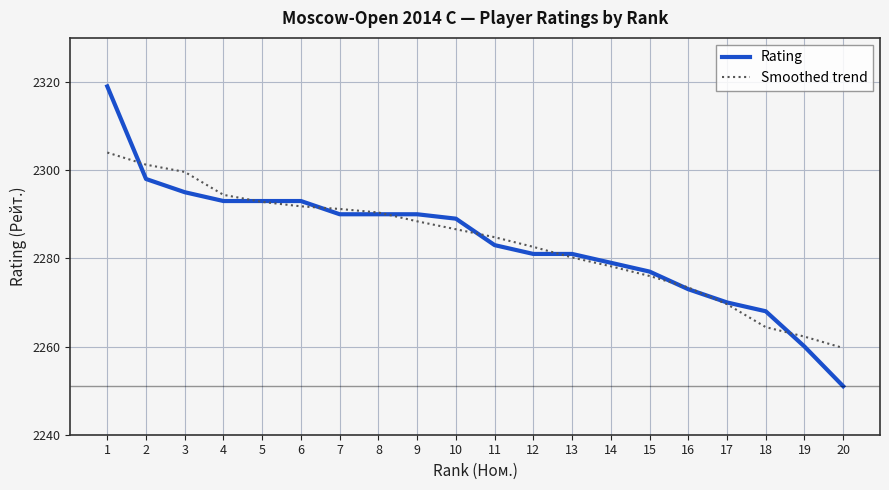

What is the greatest value displayed?

2319.0